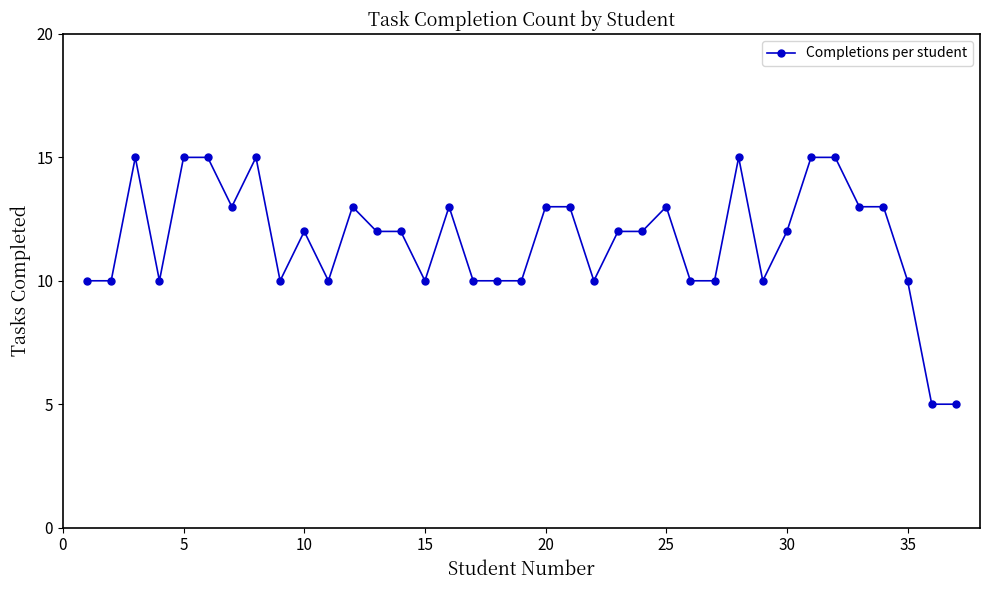

How many lines are shown in the chart?

1